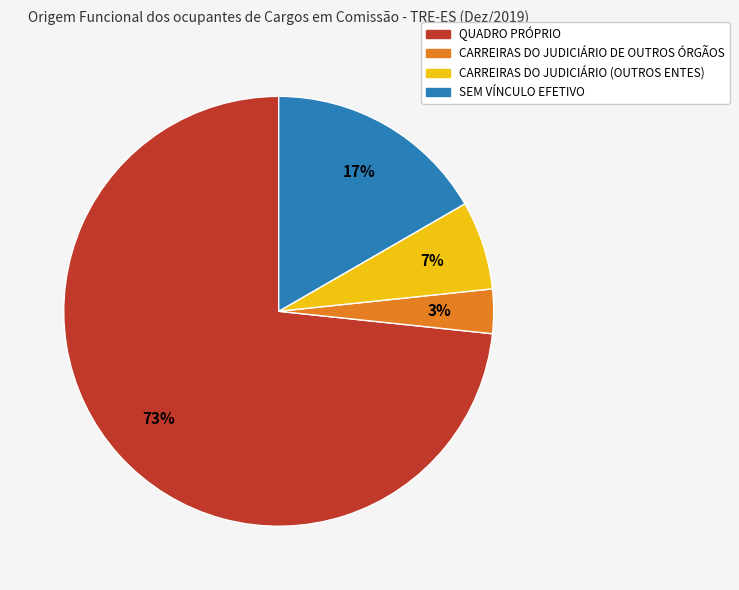

Between CARREIRAS DO JUDICIÁRIO (OUTROS ENTES) and CARREIRAS DO JUDICIÁRIO DE OUTROS ÓRGÃOS, which is larger?

CARREIRAS DO JUDICIÁRIO (OUTROS ENTES)